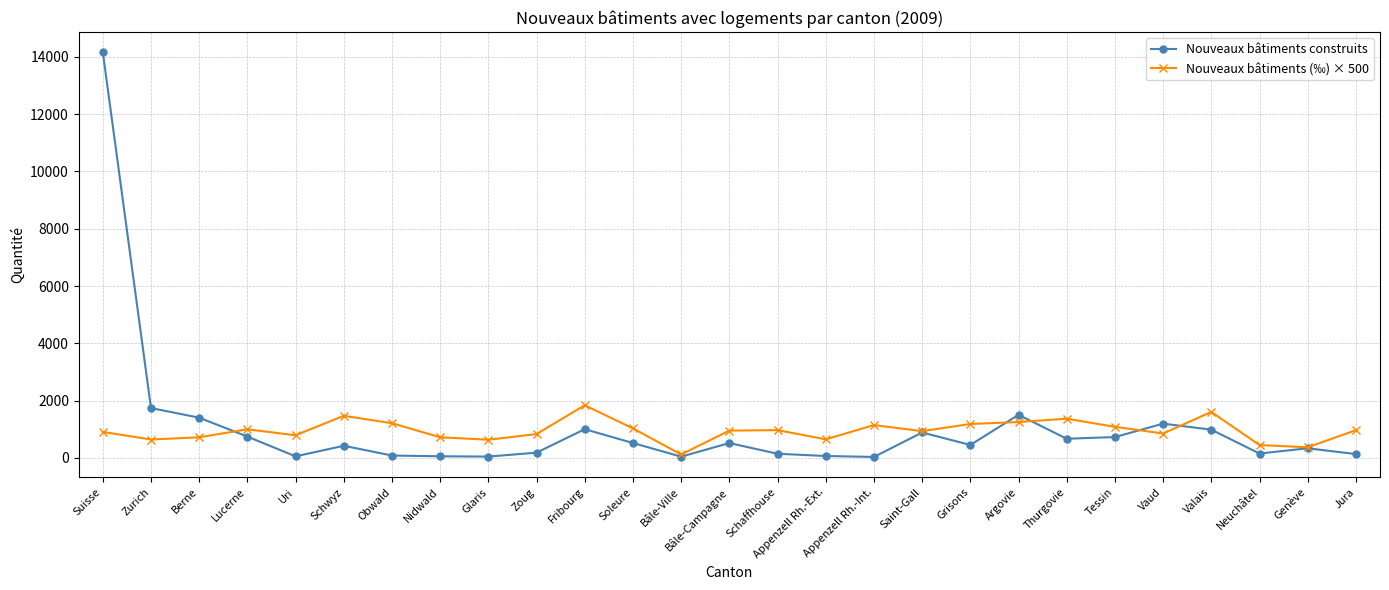

Which series has the largest range (max minus min)?

Nouveaux bâtiments construits